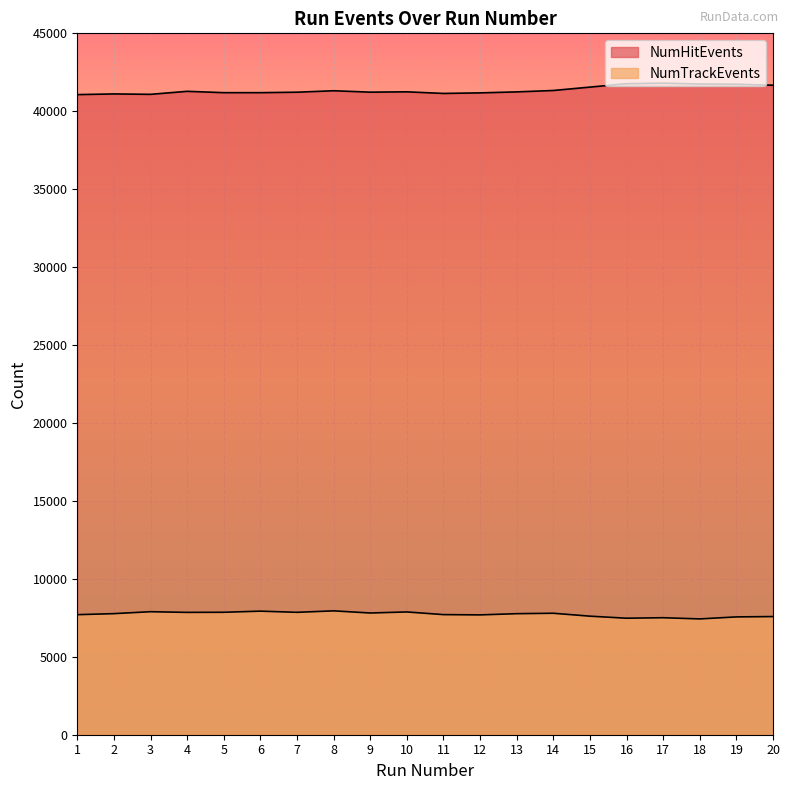

The NumTrackEvents series shows 11264 at 9. True or false?

False